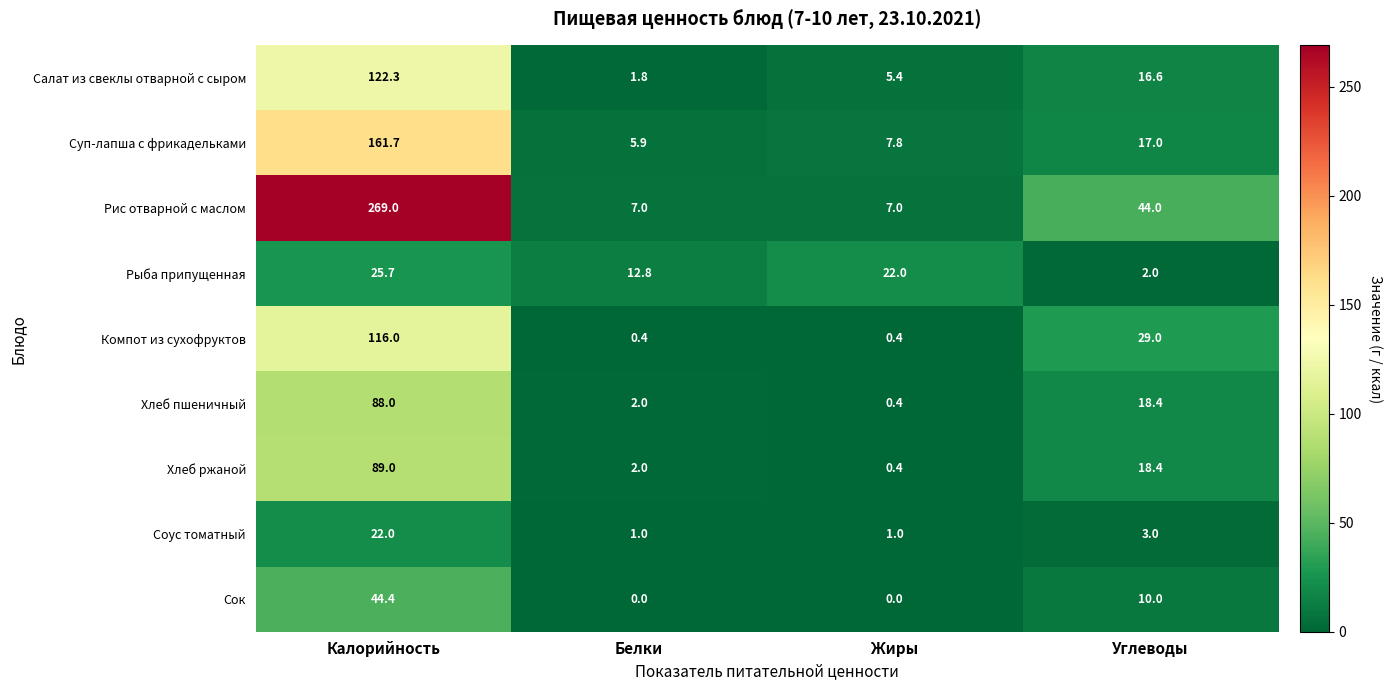

What is the difference between the maximum and minimum values in the Рис отварной с маслом series?

262.0